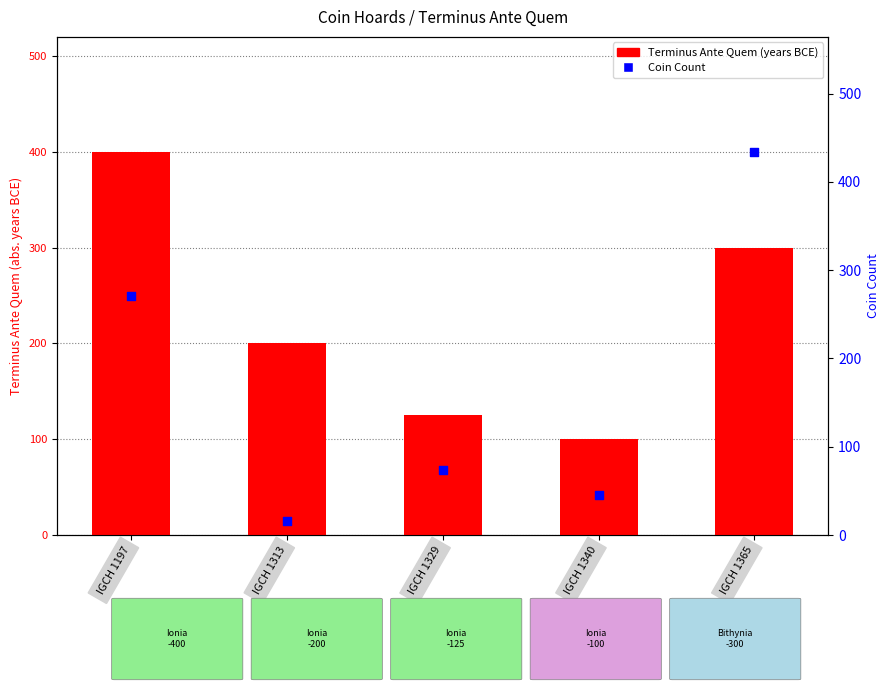

Which series has the widest spread of Y values?

Coin Count